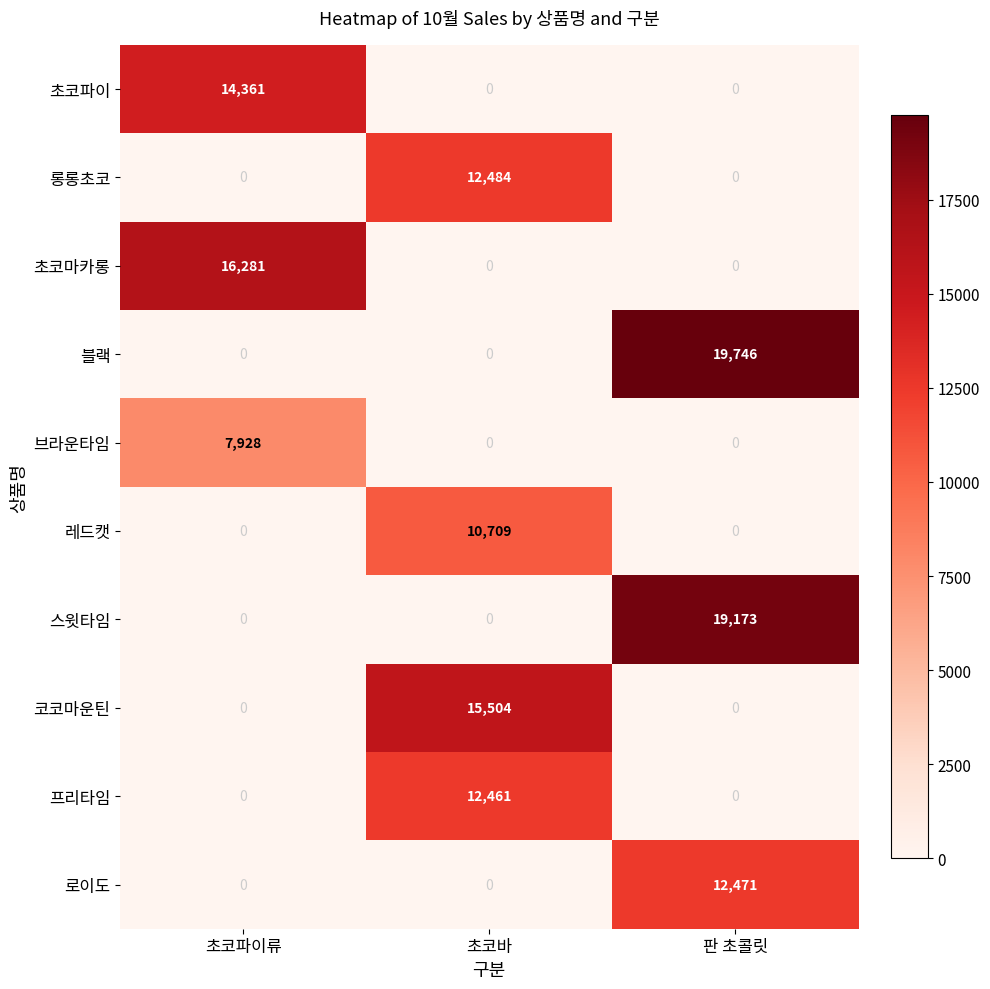

What is the sum of all 블랙 values?

19746